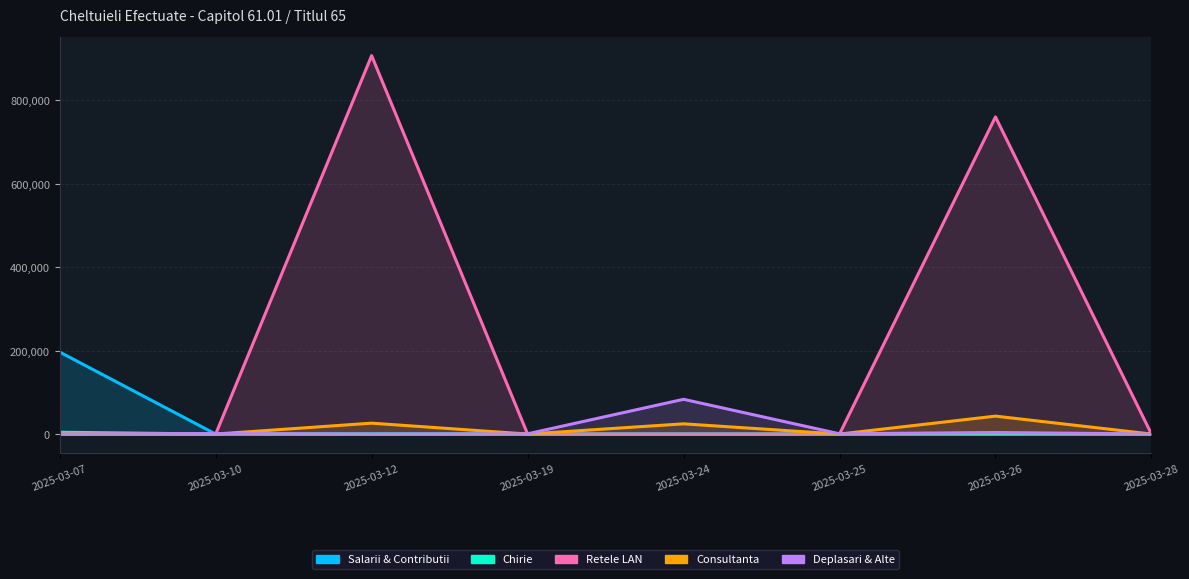

Between which two adjacent categories do Consultanta and Deplasari & Alte first intersect?

2025-03-10 and 2025-03-12